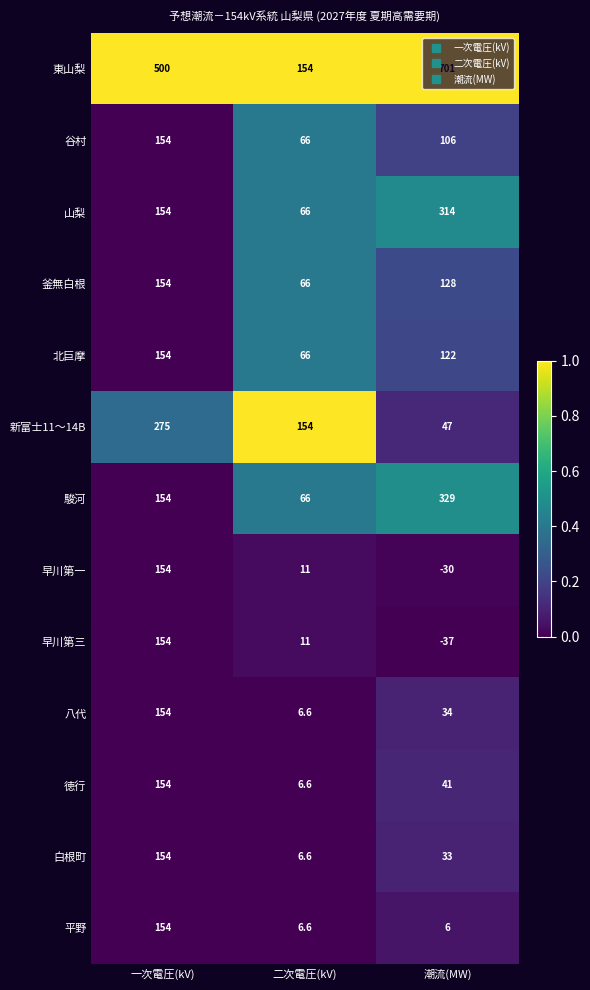

What is the sum of all 八代 values?

194.6